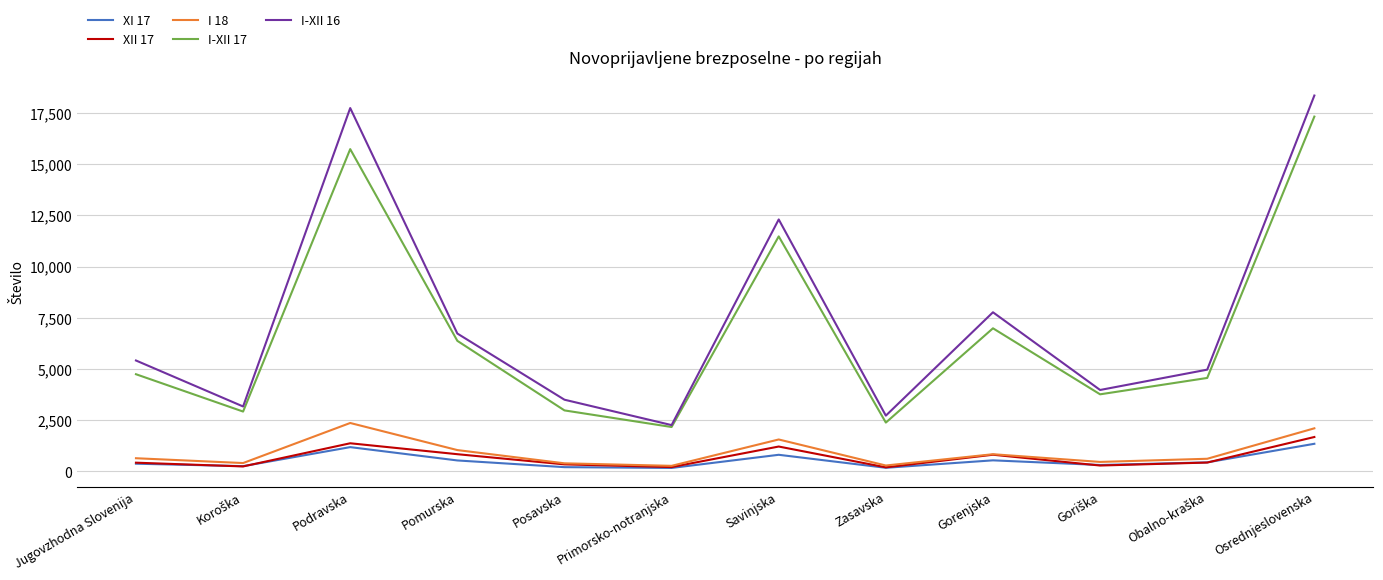

How many interior local peaks does the I-XII 16 series have?

3